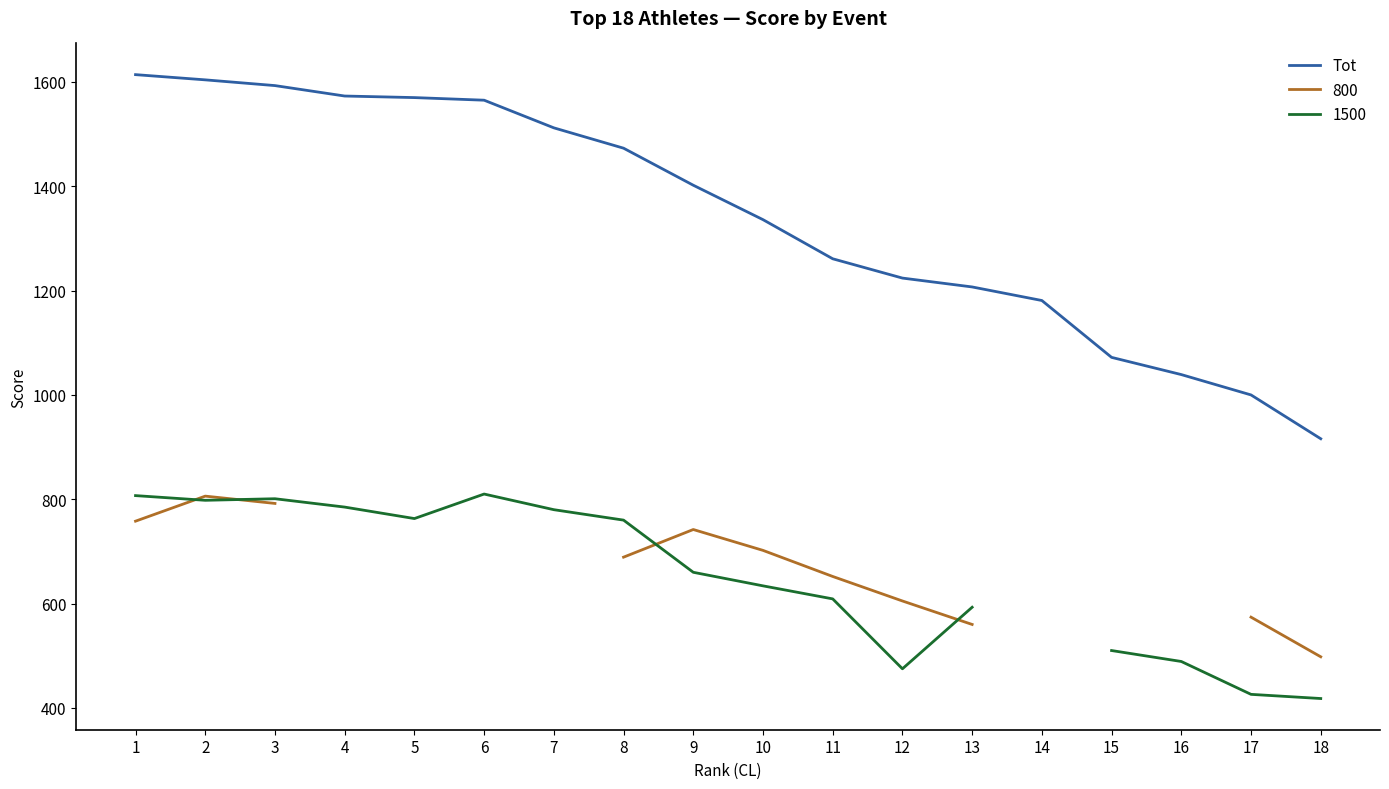

List the labels in order of value, largest first.

1, 2, 3, 4, 5, 6, 7, 8, 9, 10, 11, 12, 13, 14, 15, 16, 17, 18